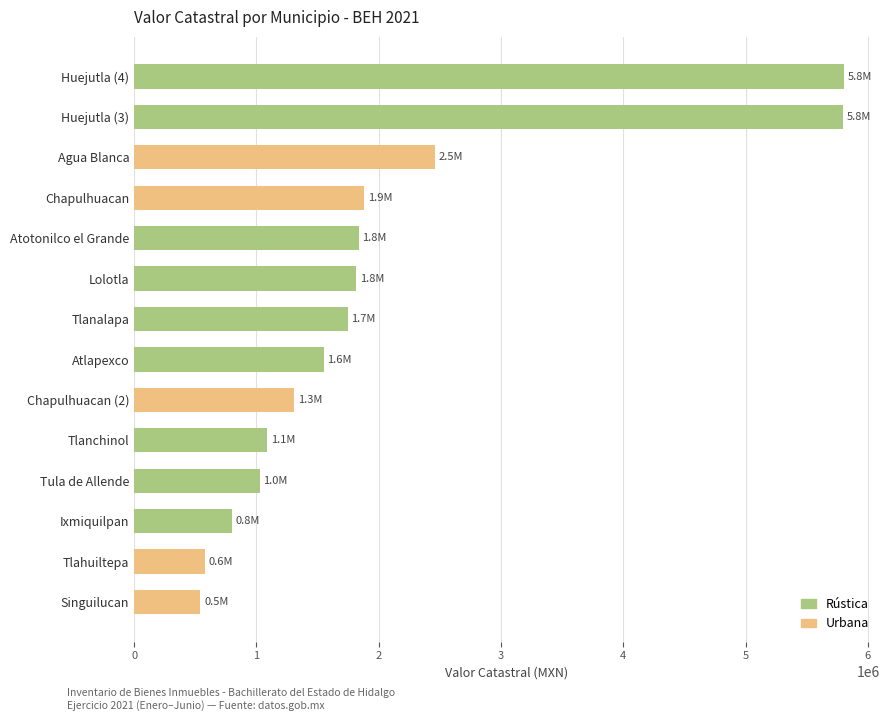

What is the difference between the maximum and minimum values?

5265787.9